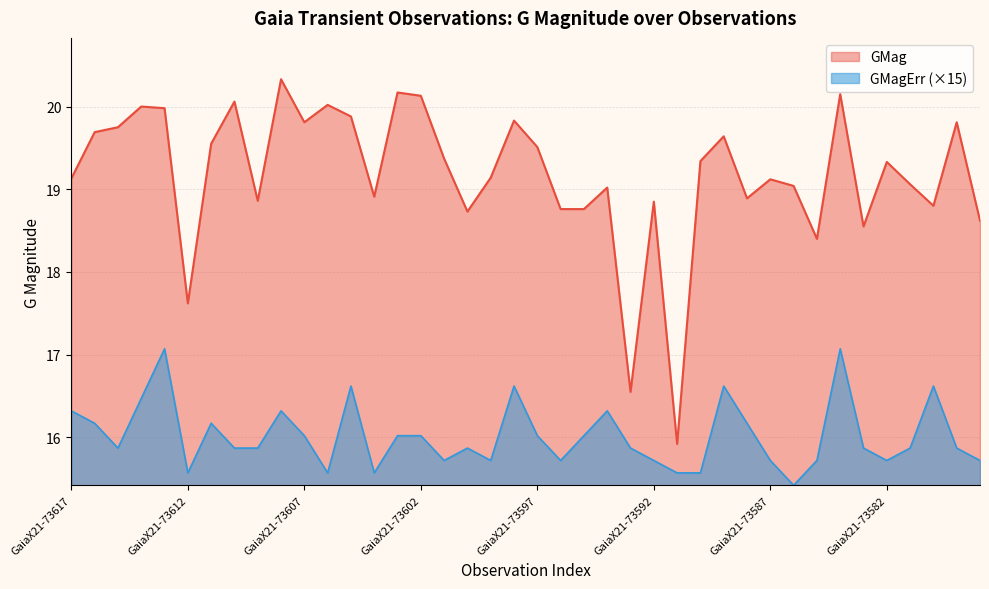

True or false: GMag and GMagErr intersect in this chart.

False